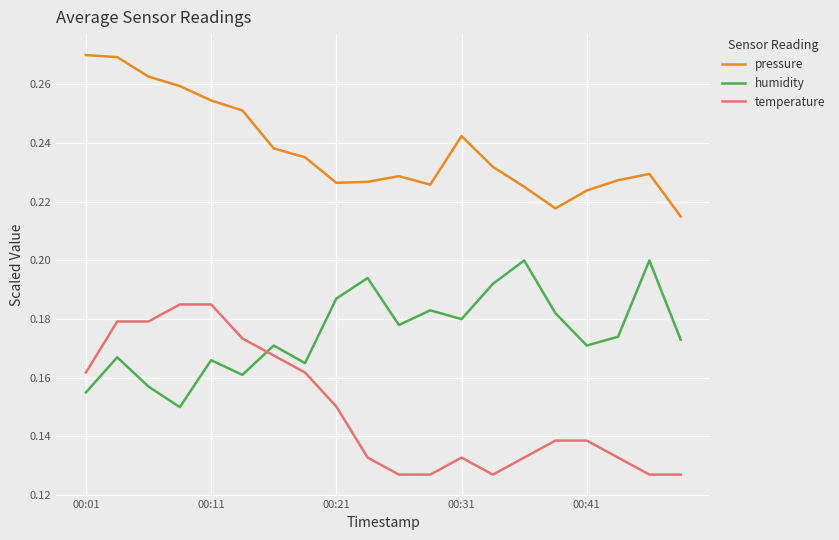

Does the chart display data point markers on the line(s)?

No